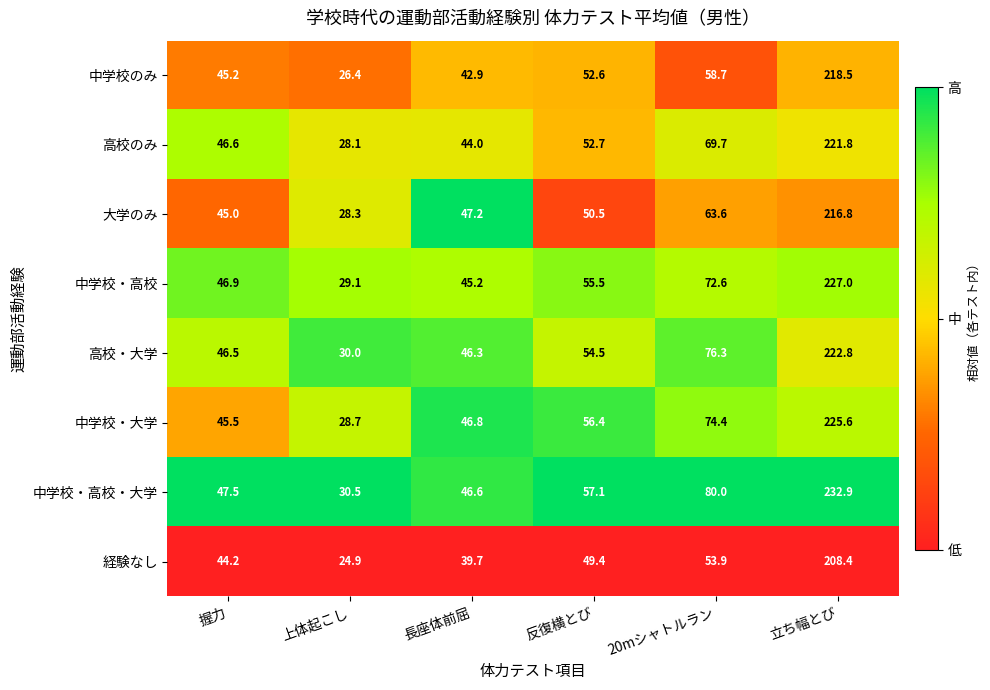

Rank the series by their maximum value, from highest to lowest.

中学校・高校・大学, 中学校・高校, 中学校・大学, 高校・大学, 高校のみ, 中学校のみ, 大学のみ, 経験なし